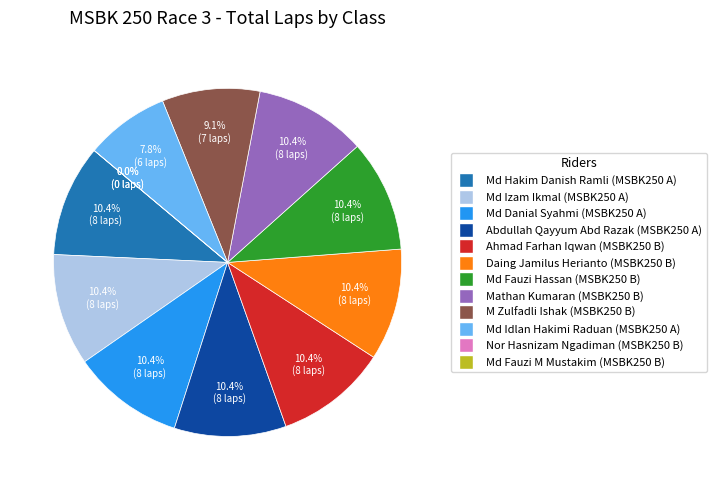

Which slice is the largest?

MSBK250 B